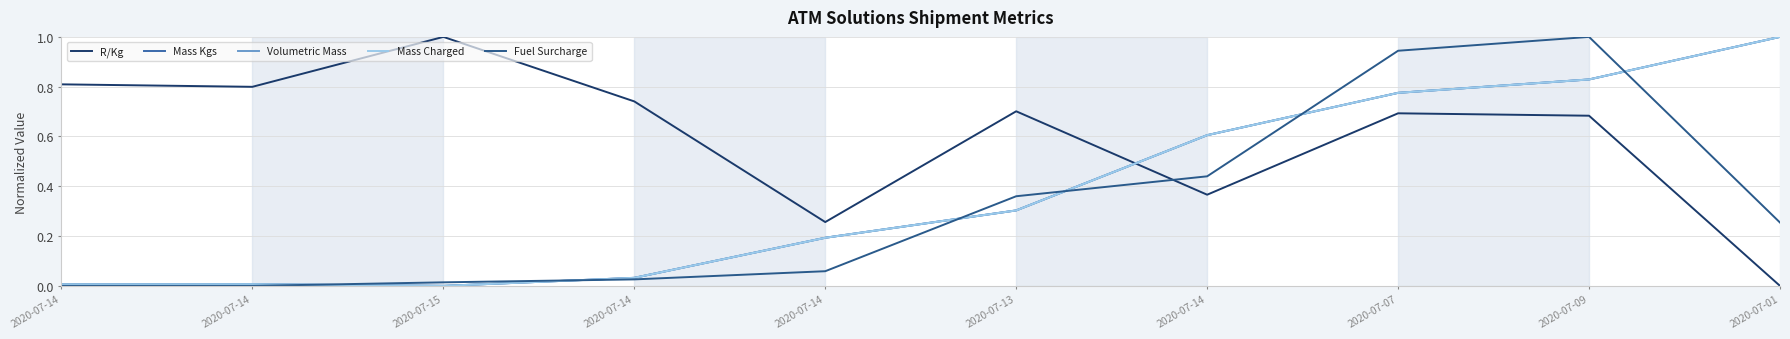

Does the chart display data point markers on the line(s)?

No